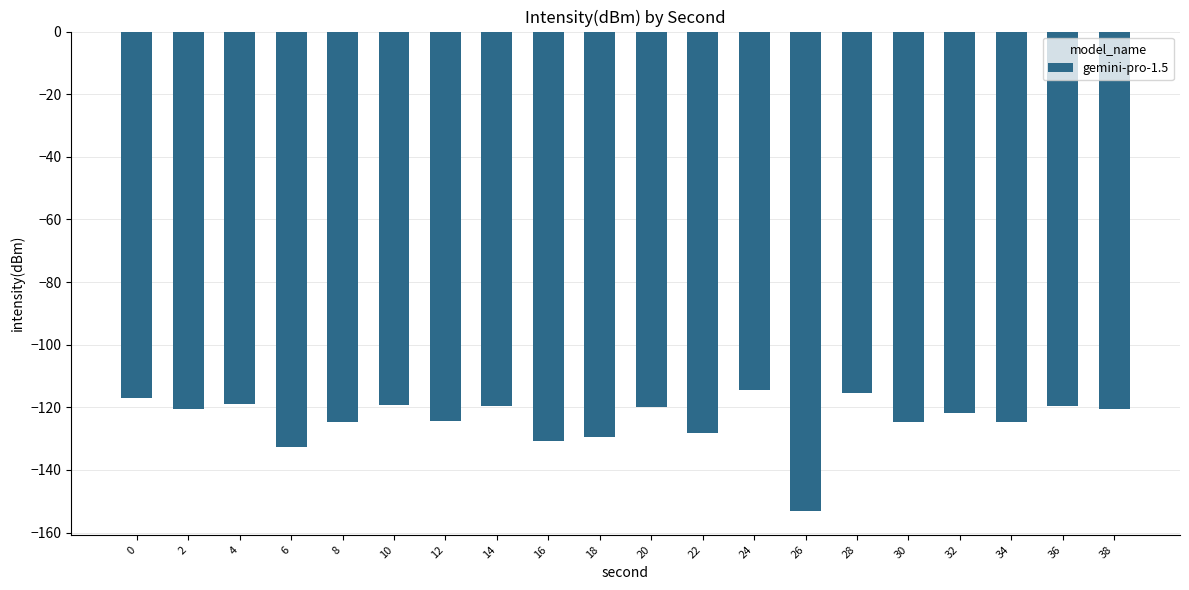

What is the difference between the maximum and minimum values?

38.6